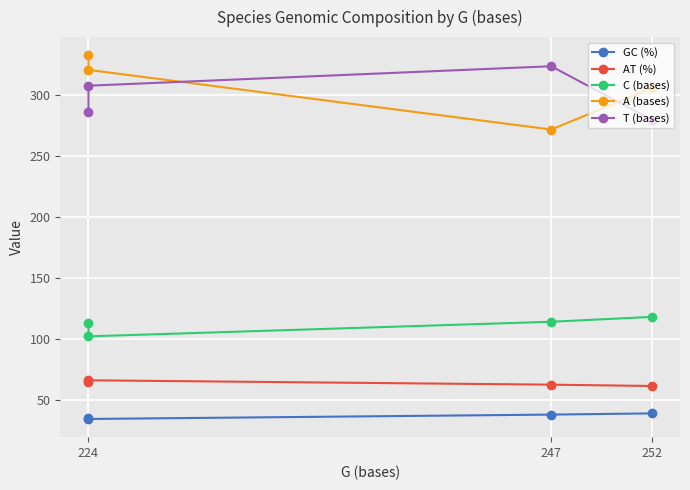

Which series has the largest total across all categories?

A (bases)